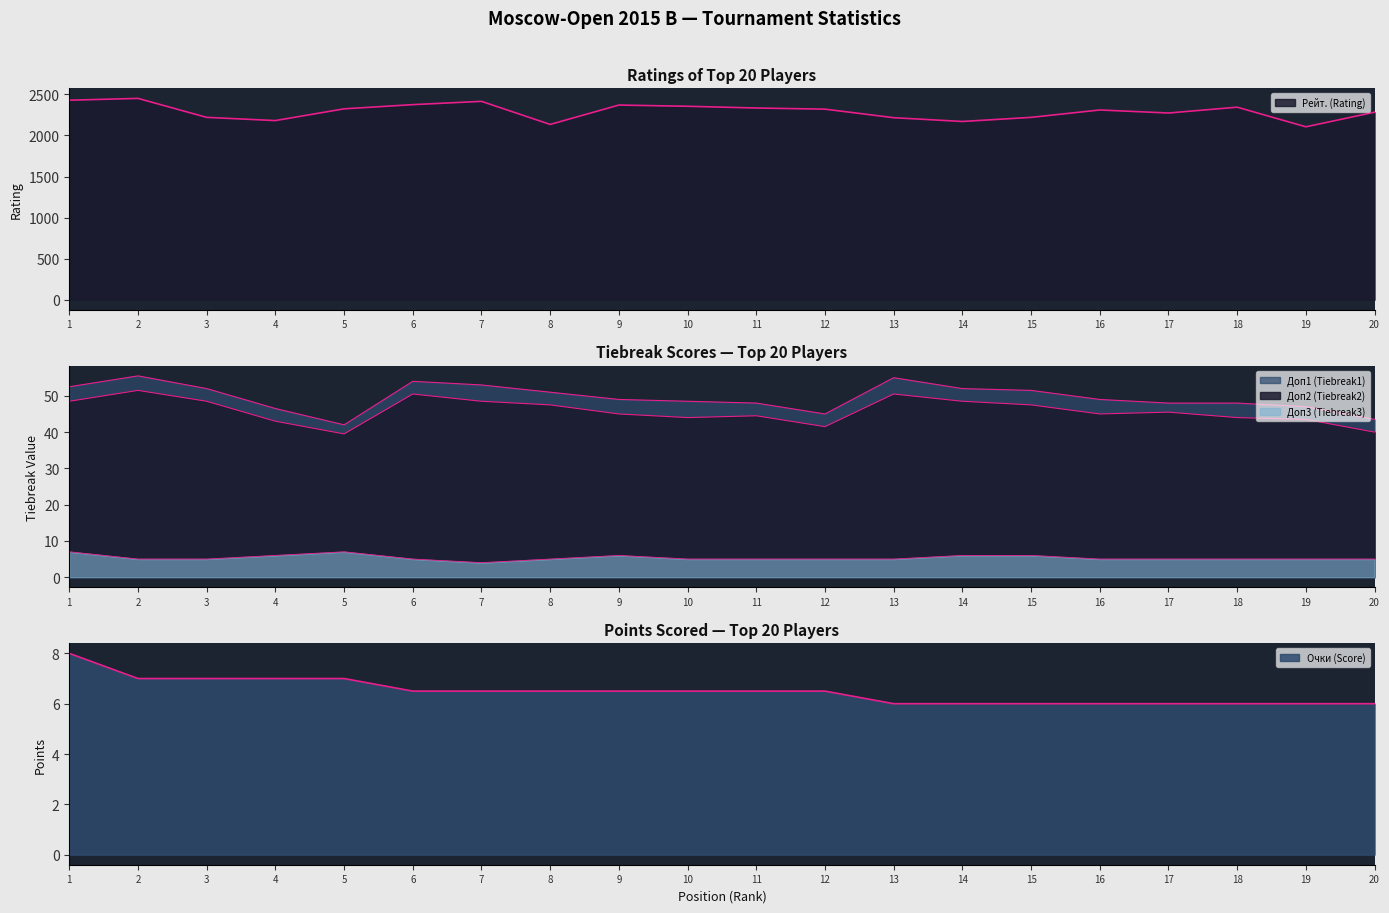

Which category has the lowest value in the Доп2 (Tiebreak2) series?

5